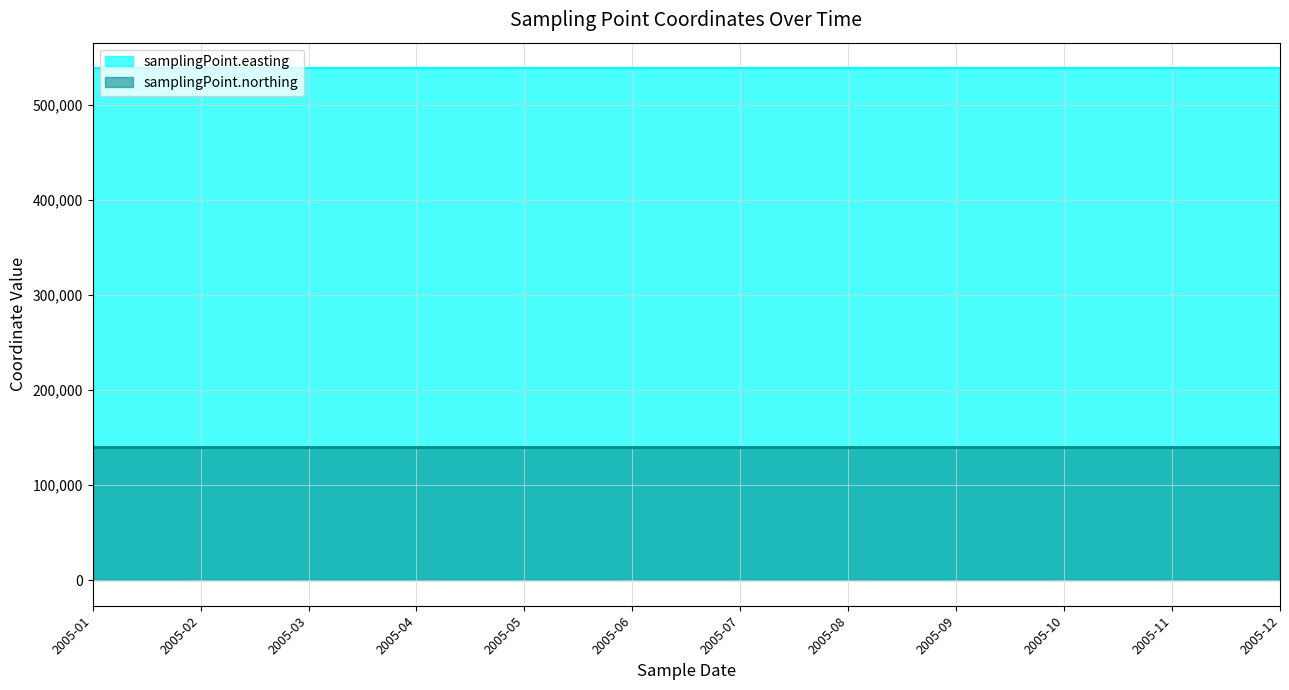

True or false: samplingPoint.northing and samplingPoint.easting cross at least once.

False